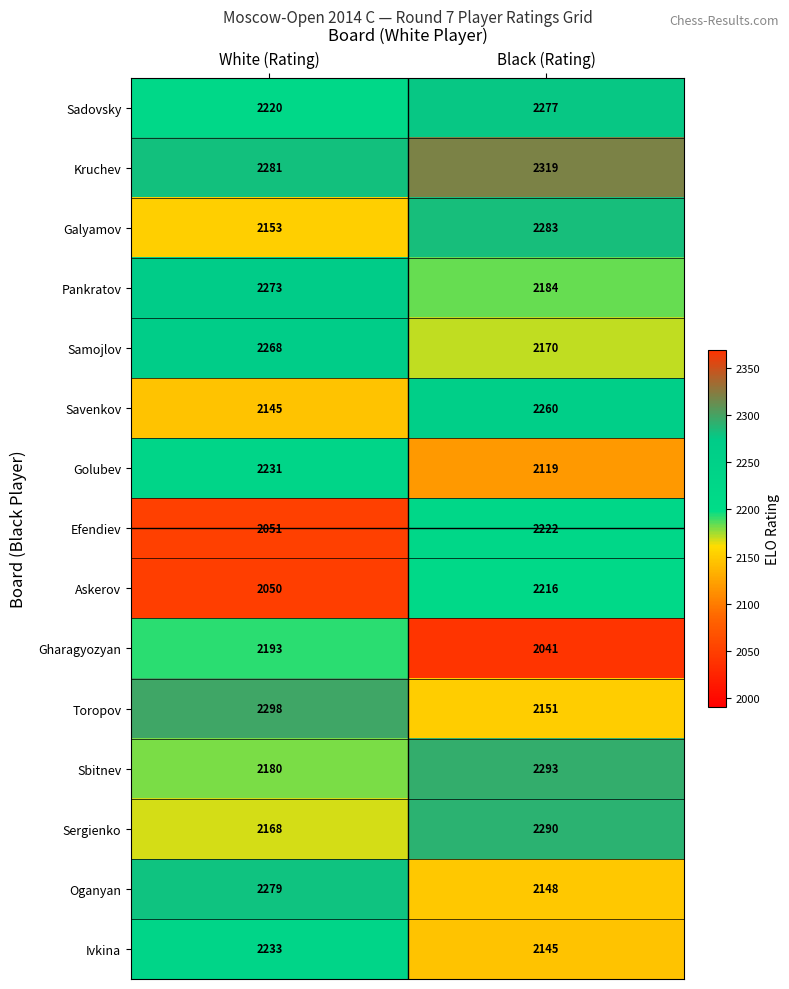

How many values in the Efendiev series are below 2222?

1